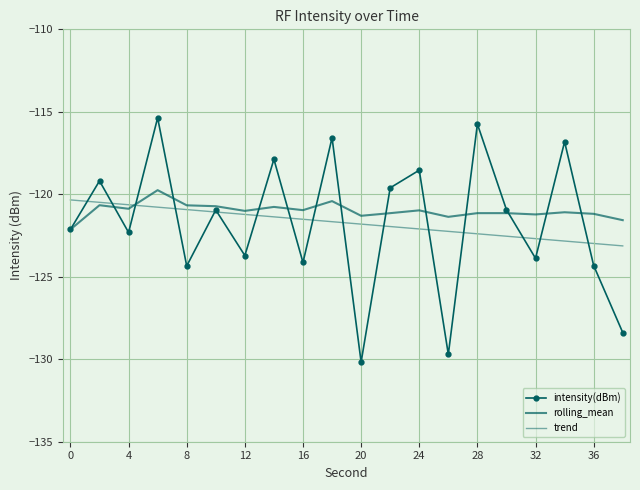

How many interior local peaks does the intensity(dBm) series have?

8